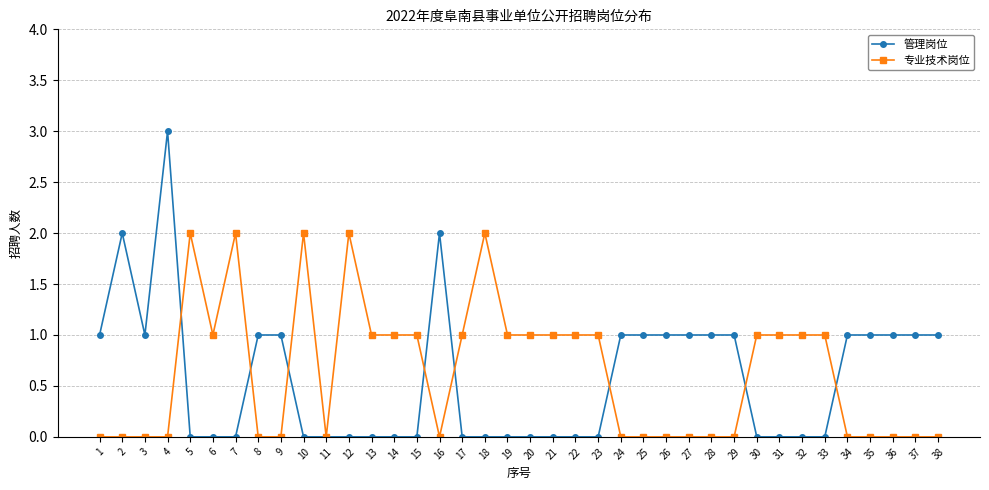

Rank the series by their maximum value, from lowest to highest.

专业技术岗位, 管理岗位